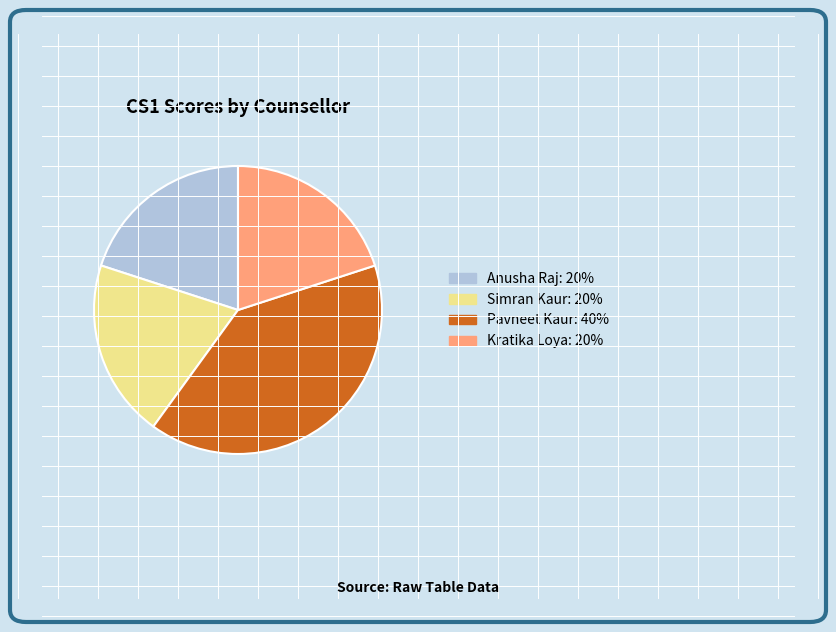

Is there any slice that represents more than half of the pie?

No